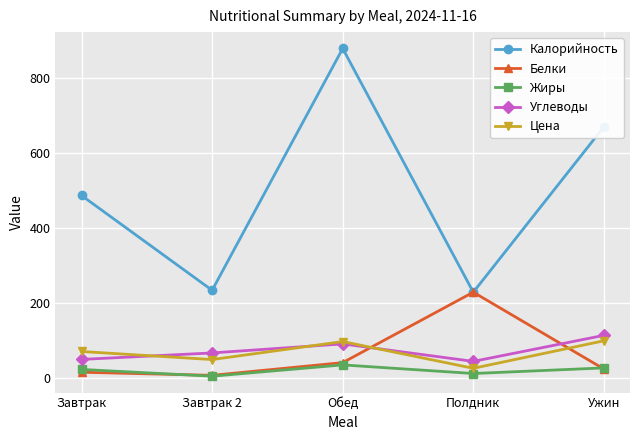

At which category does Цена reach its first local valley?

Завтрак 2